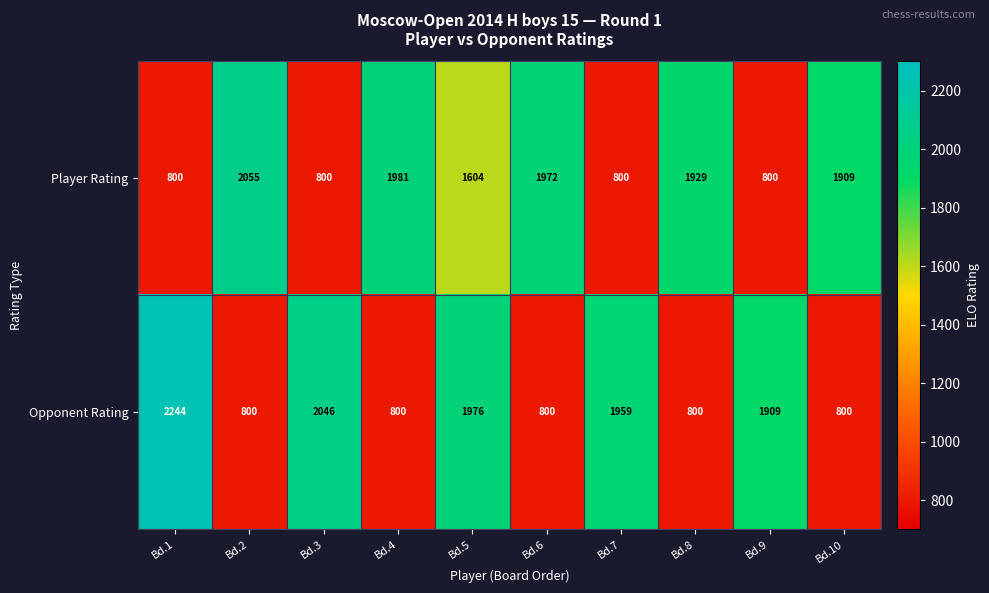

Is it true that Opponent Rating equals 1175 at Bd.9?

False